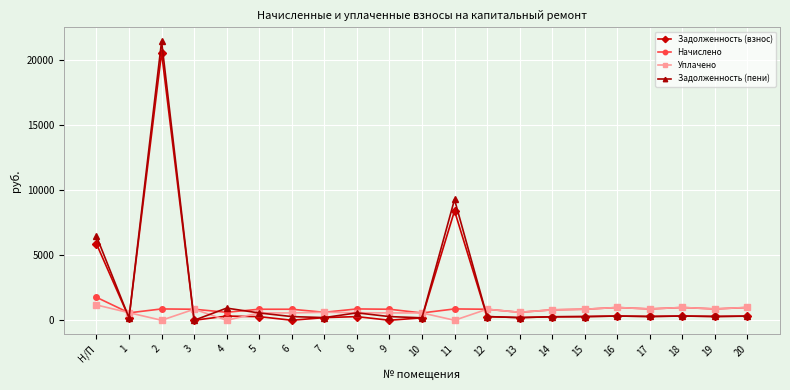

Where does the Начислено series first go above 846?

Н/П